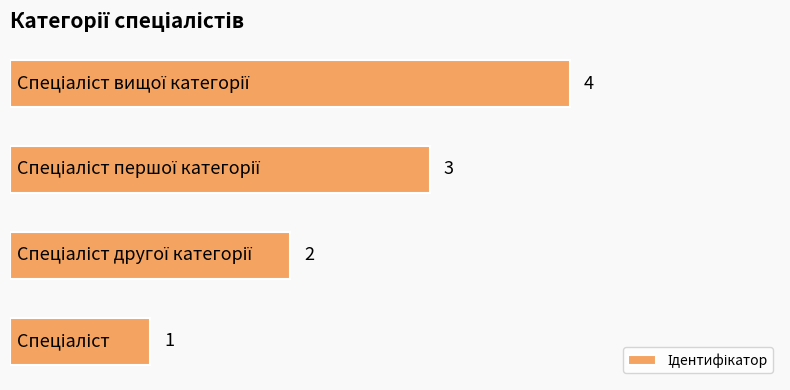

What is the difference between the maximum and minimum values?

3